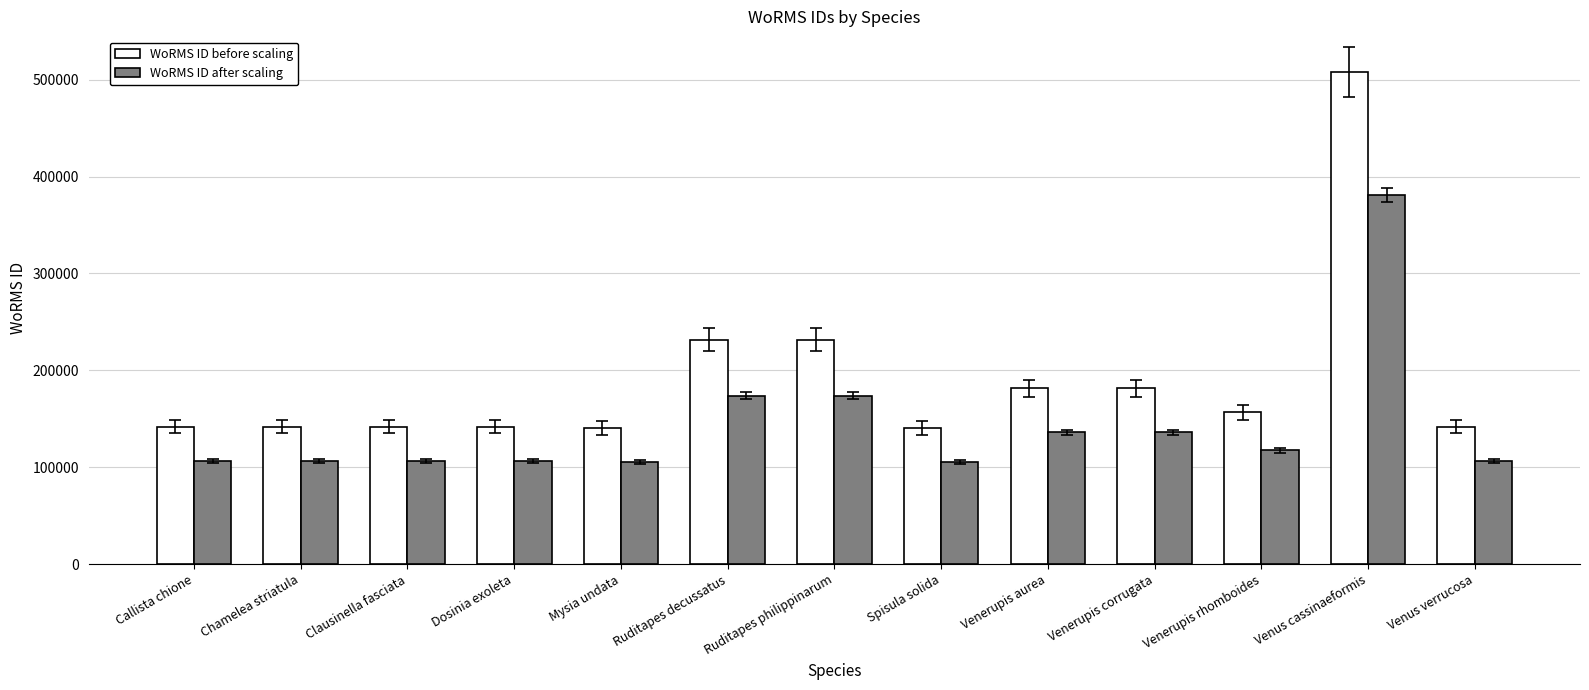

At which category is the sum across all series the highest?

Venus cassinaeformis